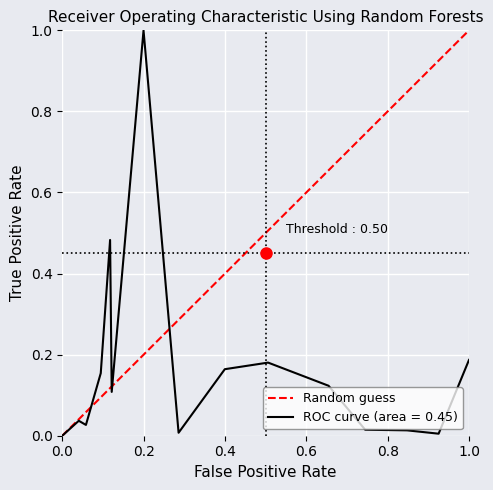

True or false: the data shows 0 at 0.0.

True